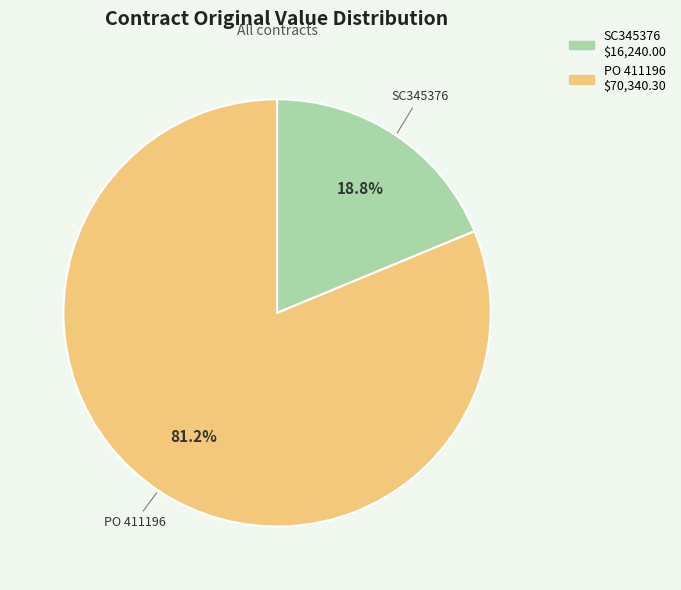

Is the sum of PO 411196 and SC345376 greater than half?

Yes